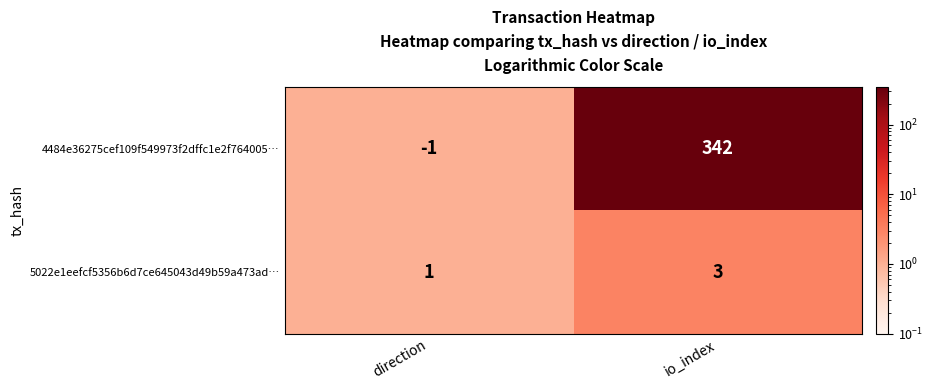

List the series in order of their peak value, highest first.

4484e36275cef109f549973f2dffc1e2f764005…, 5022e1eefcf5356b6d7ce645043d49b59a473ad…